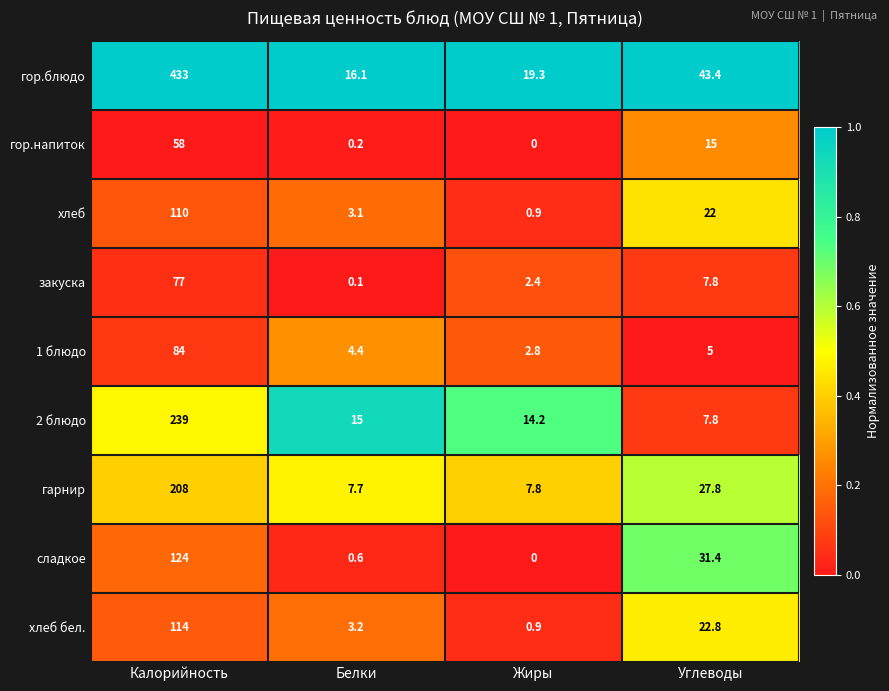

What is the spread (max minus min) of values at Углеводы?

38.4